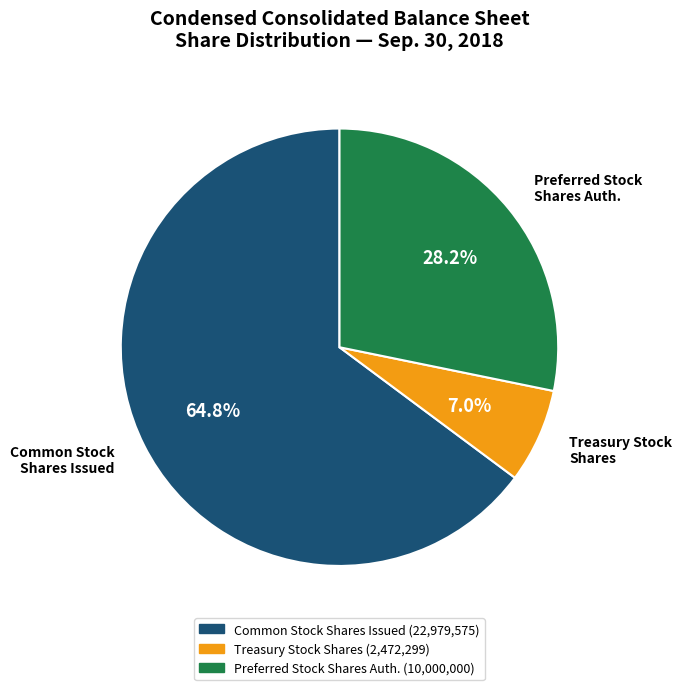

Is there any slice that represents more than half of the pie?

Yes